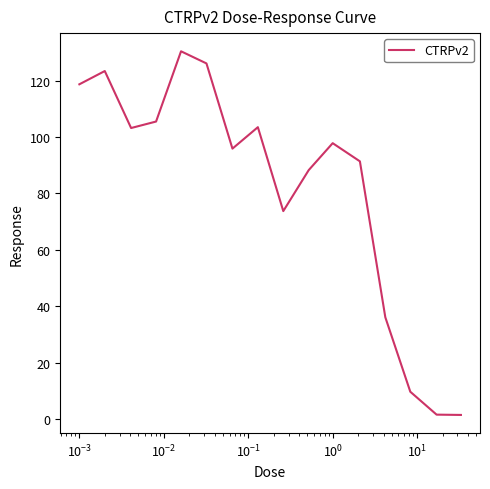

What is the maximum value shown in the chart?

130.4